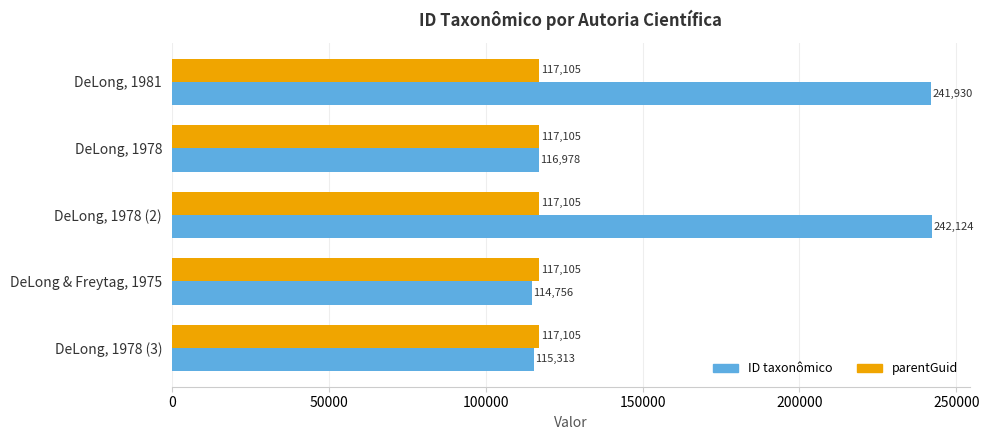

The parentGuid series shows 117105 at DeLong, 1978. True or false?

True